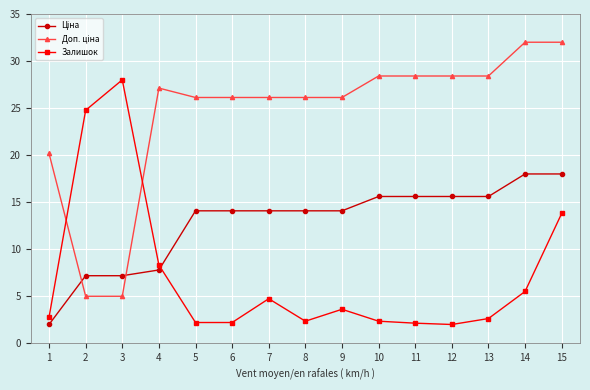

What is the difference between the highest and lowest values at 13?

25.8